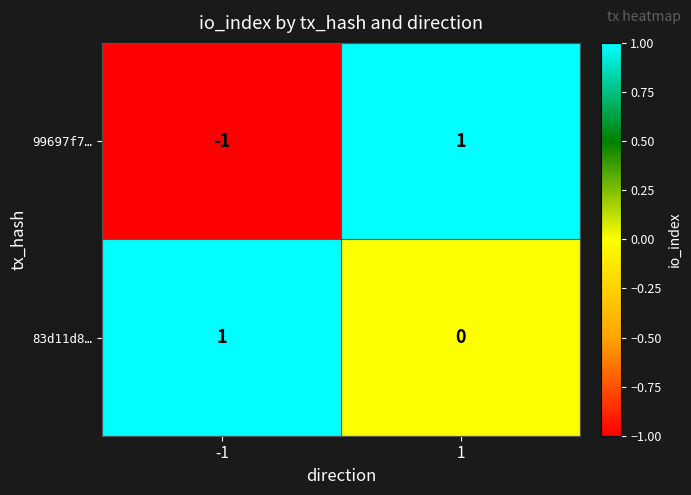

How many values in 83d11d8… are above zero?

1